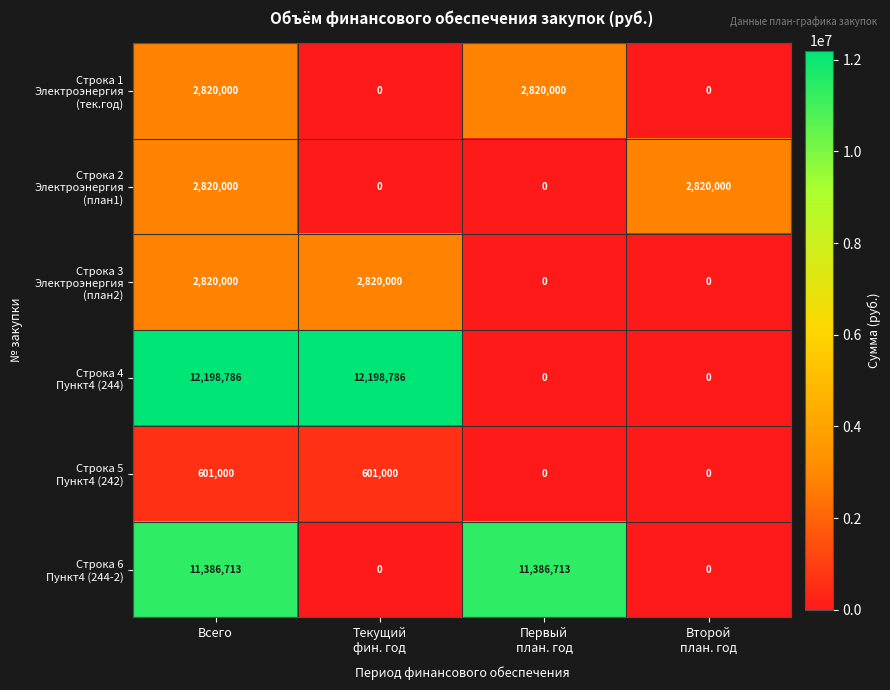

What is the total value across all series at Всего?

32646499